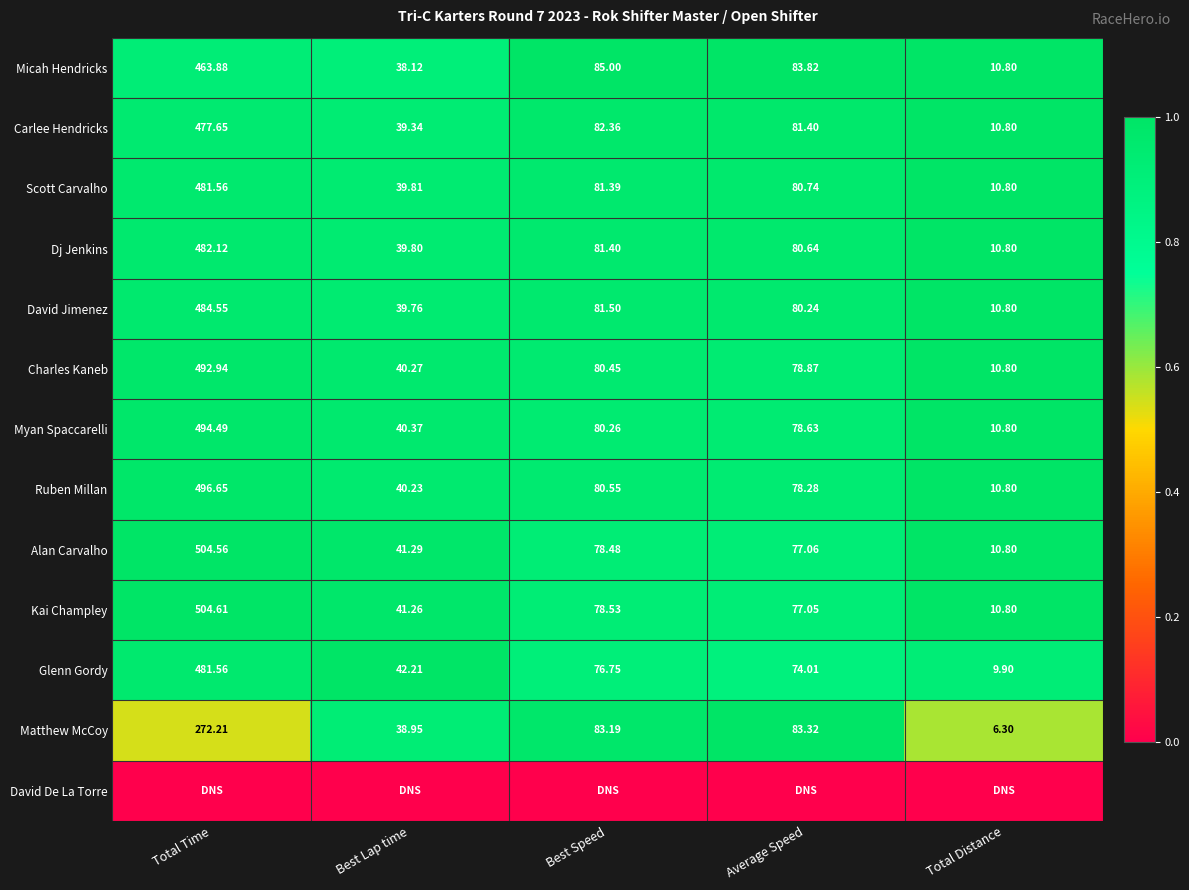

List the labels in order of Myan Spaccarelli value, smallest first.

Total Distance, Best Lap time, Average Speed, Best Speed, Total Time